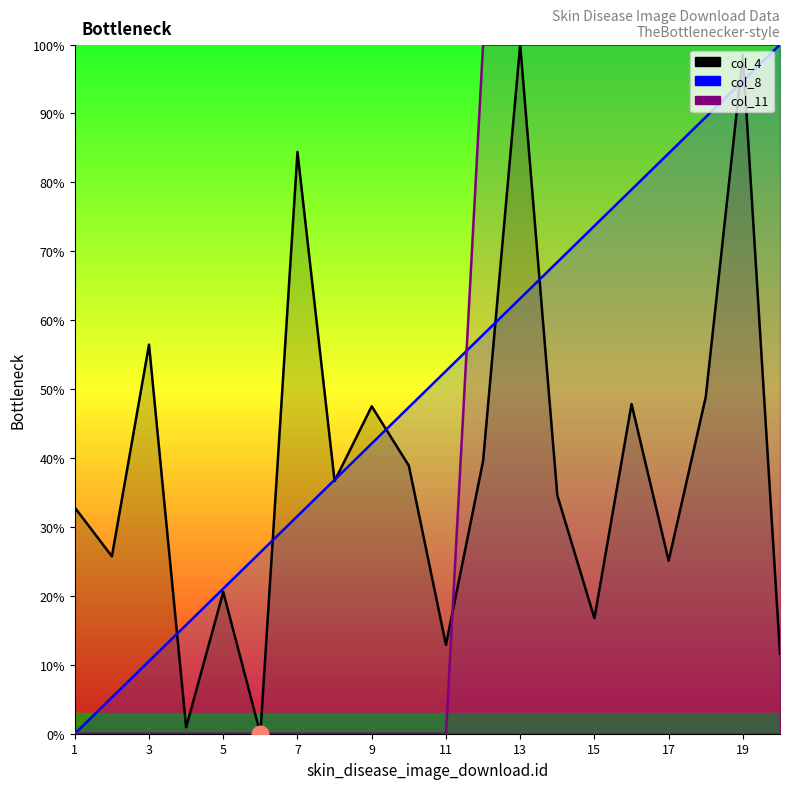

What are all the series names shown in the legend?

col_4, col_8, col_11